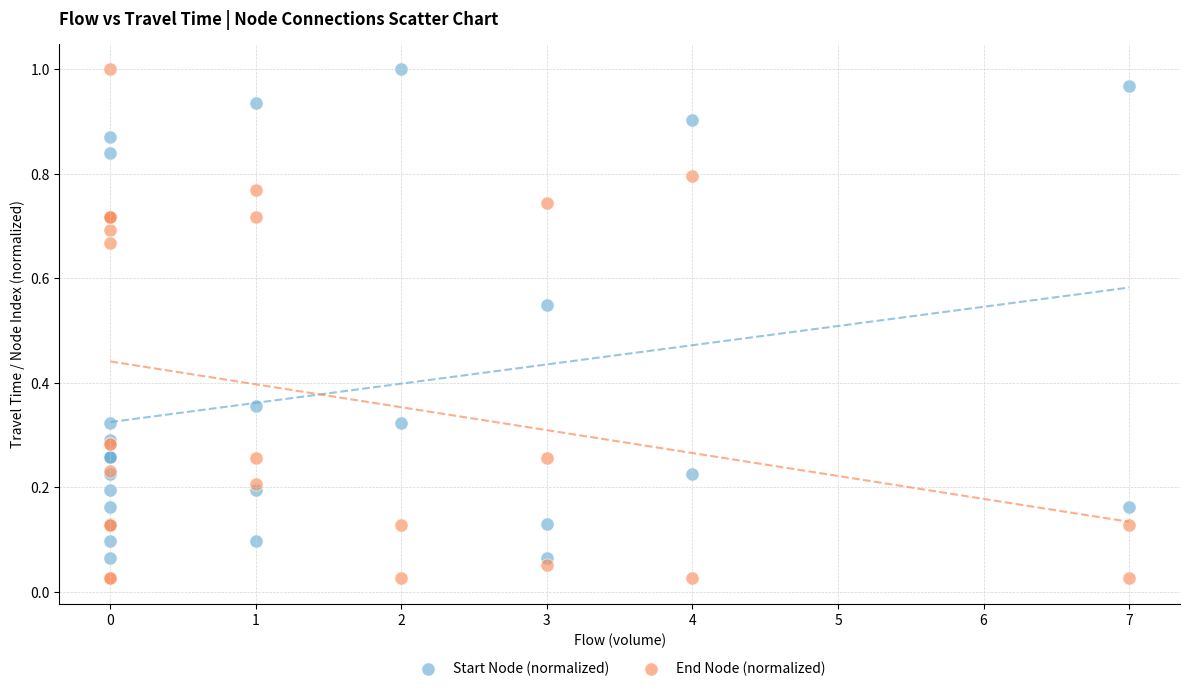

What is the X range (max minus min) for the scatter plot?

7.0